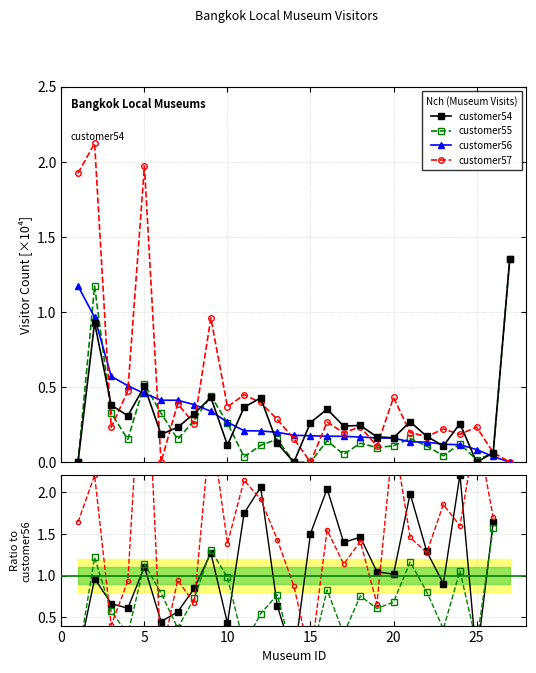

Count the number of categories in the chart.

27